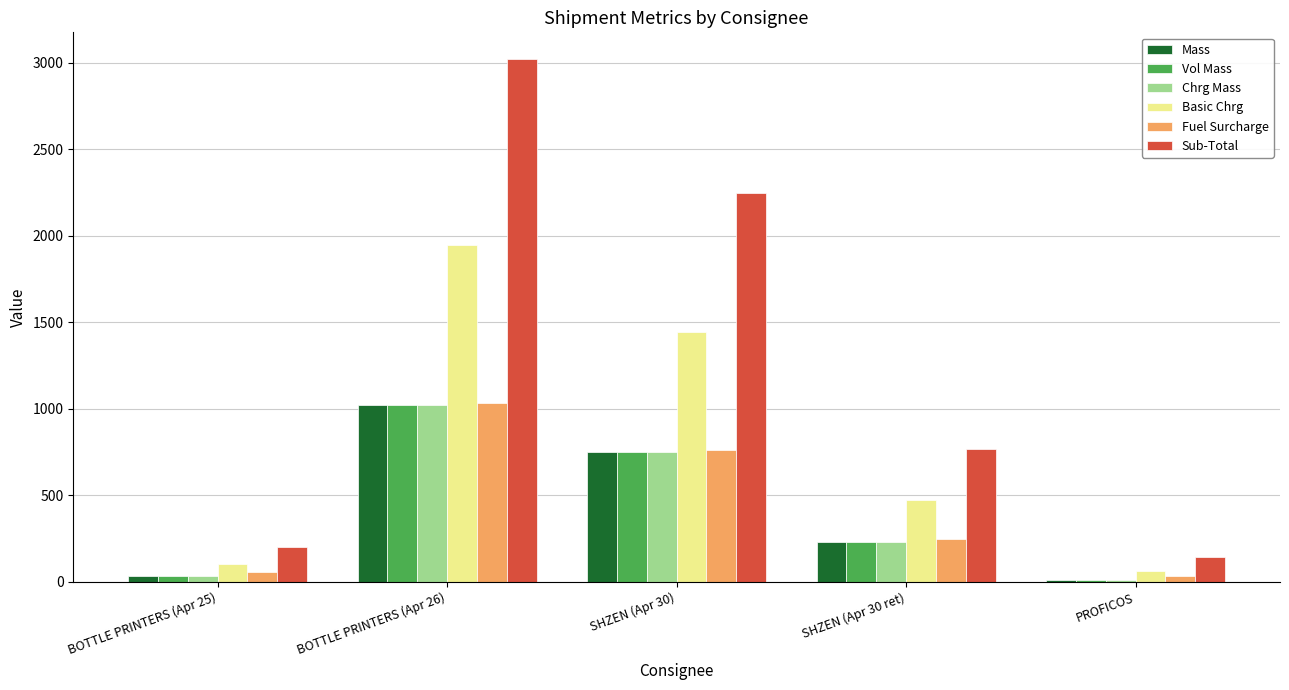

At which label does Sub-Total reach its minimum?

PROFICOS